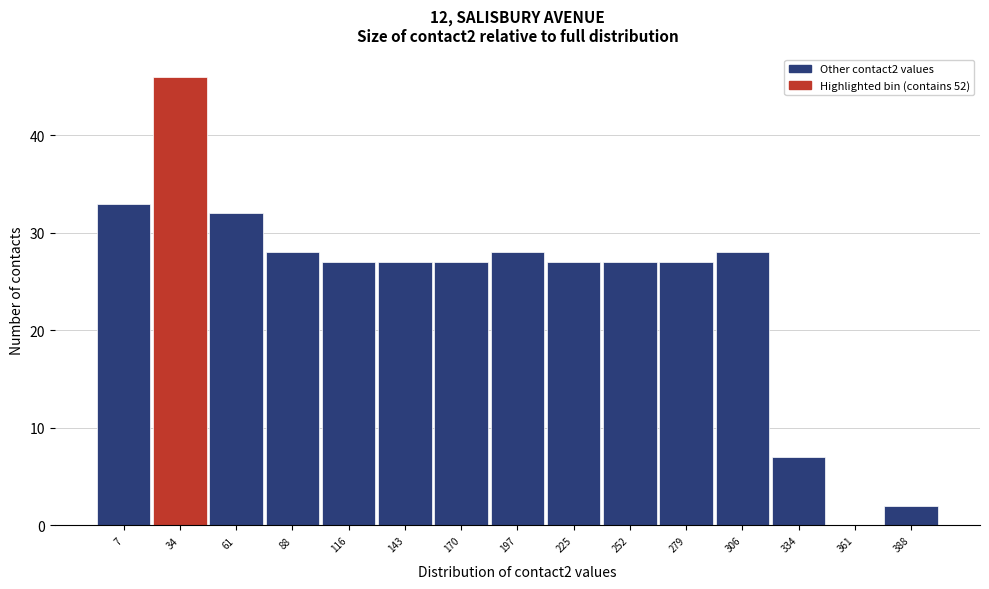

Reading right to left, what are all the values shown in this chart?

388=2	361=0	334=7	306=28	279=27	252=27	225=27	197=28	170=27	143=27	116=27	88=28	61=32	34=46	7=33